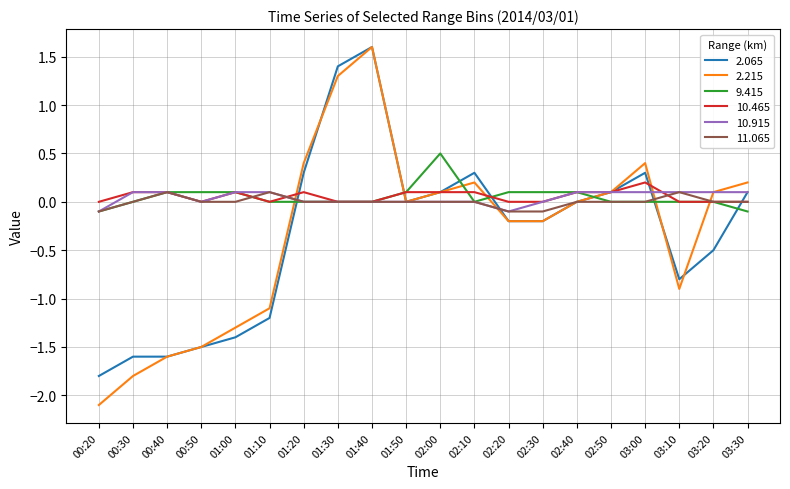

What is the highest value of the 11.065 series?

0.1